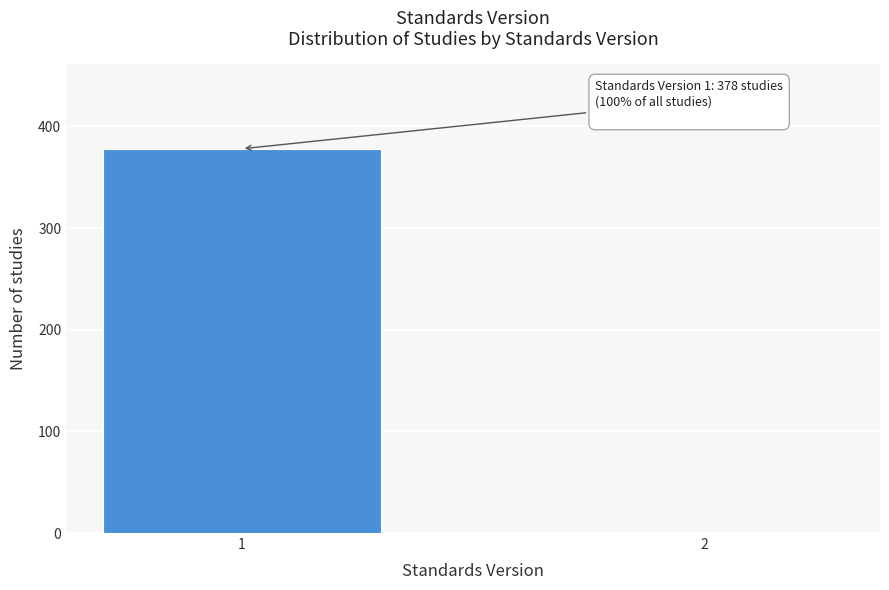

Reading right to left, extract all data points from this chart.

2=1	1=378